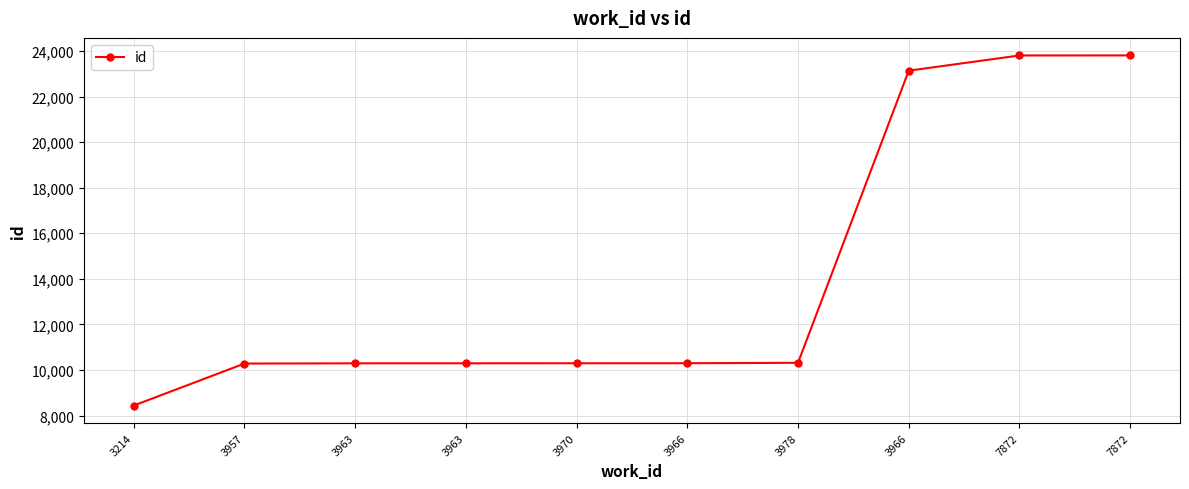

Rank the categories by value from highest to lowest.

7872, 7872, 3966, 3978, 3966, 3970, 3963, 3963, 3957, 3214